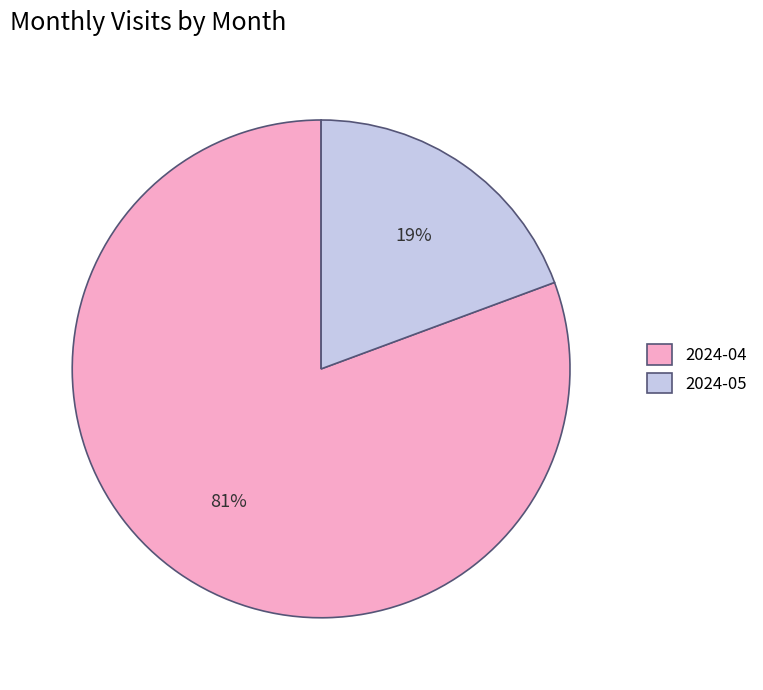

Rank the categories by value from highest to lowest.

2024-04, 2024-05